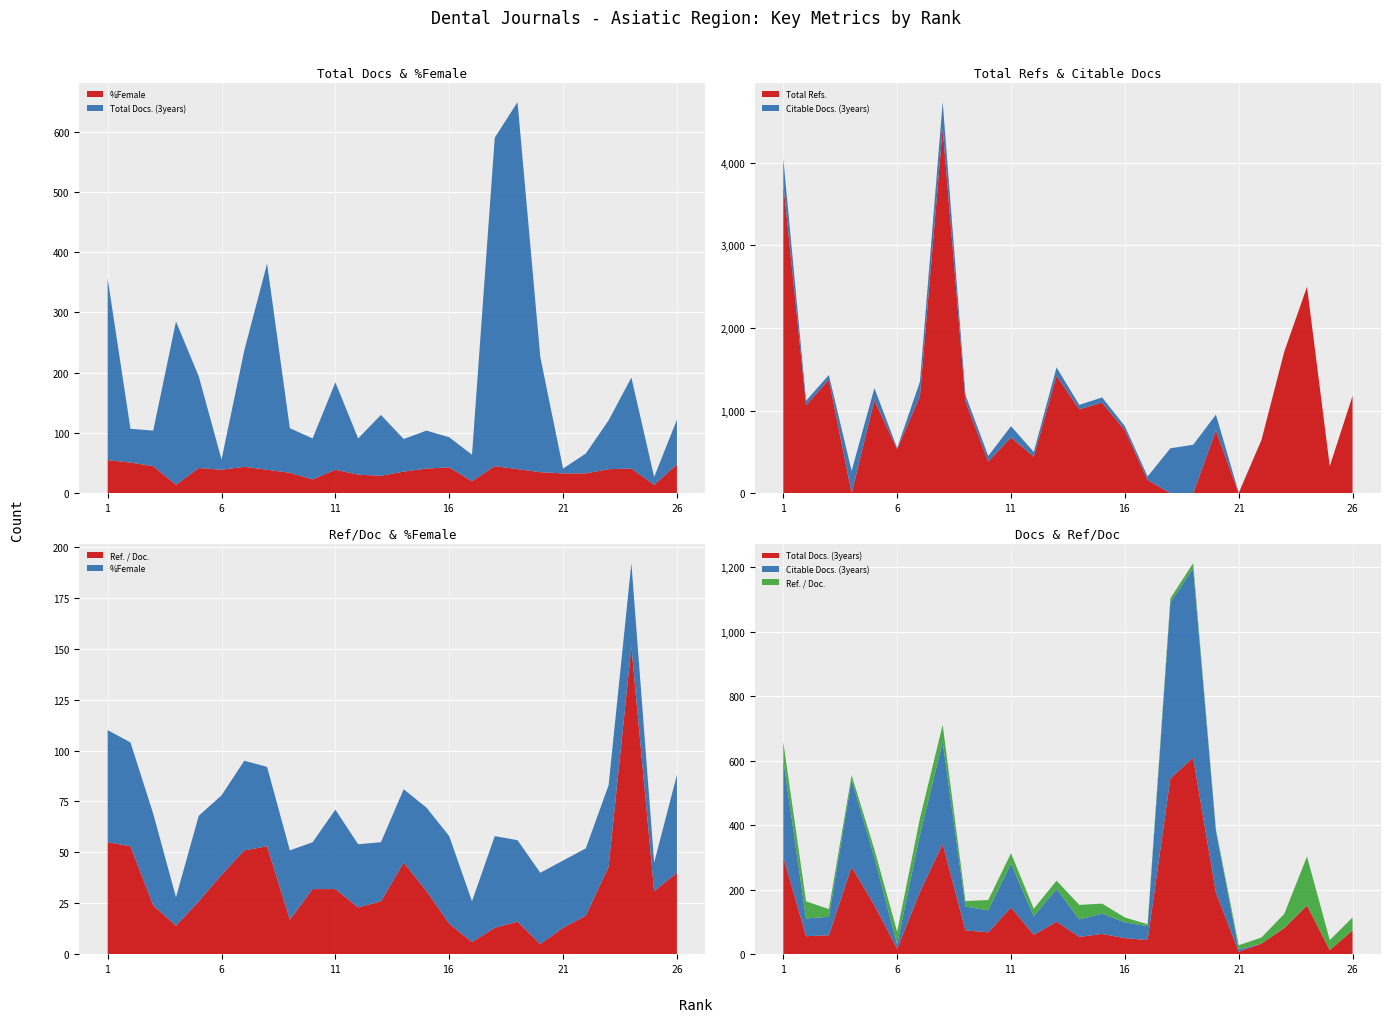

Reading left to right, transcribe all the data shown in this chart.

%Female: 55	51	45	14	42	39	44	39	34	23	39	31	29	36	41	43	20	45	40	35	33	33	40	41	14	48
Total Docs. (3years): 301	56	59	271	152	17	193	342	74	68	145	60	101	54	63	50	44	545	609	191	8	33	81	151	13	74
Ref. / Doc.: 55	53	24	14	26	39	51	53	17	32	32	23	26	45	31	15	6	13	16	5	13	19	43	151	31	40
Citable Docs. (3years): 301	55	57	270	147	14	177	316	74	68	136	58	101	54	63	49	43	545	587	191	7	0	1	1	0	0
Total Refs.: 3747	1066	1375	0	1126	533	1175	4419	1115	384	676	442	1422	1016	1097	764	160	0	0	761	0	645	1712	2499	328	1179